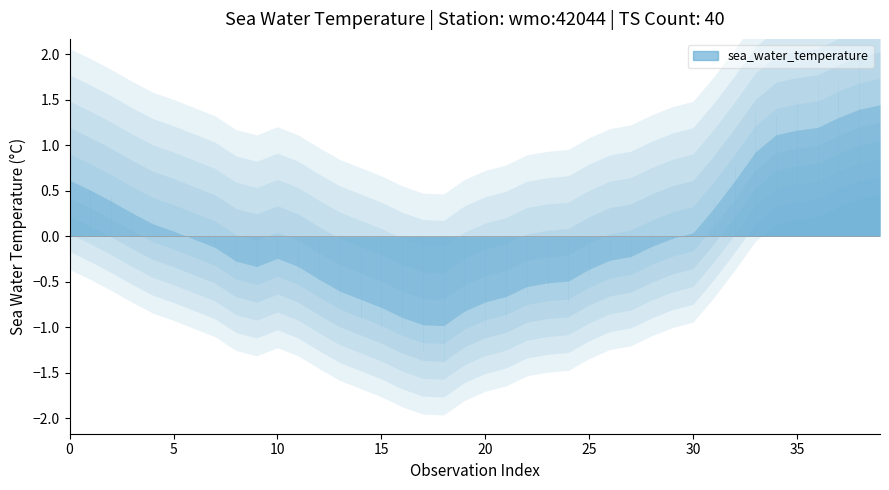

What is the ratio of the value at 3 to the value at 27?

1.0